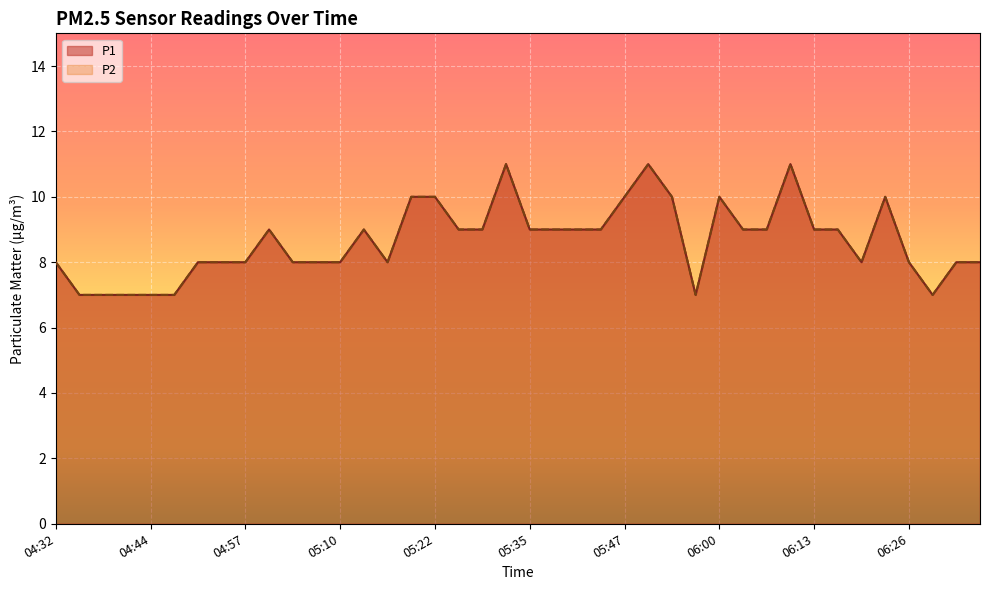

At which label does P1 first exceed 9?

05:19